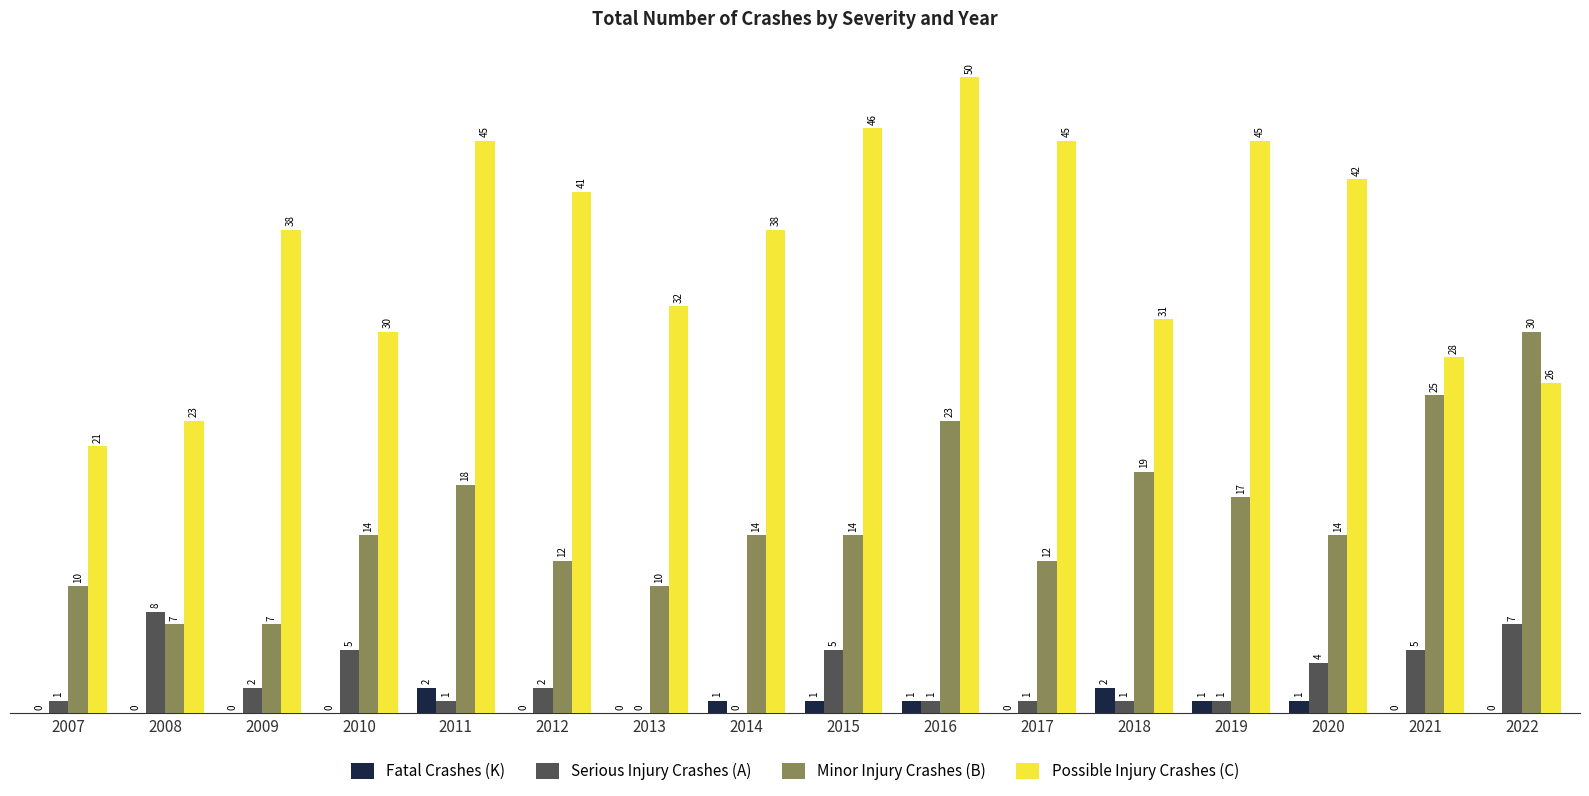

Is the value of Minor Injury Crashes (B) at 2020 greater than the value of Possible Injury Crashes (C) at 2010?

No